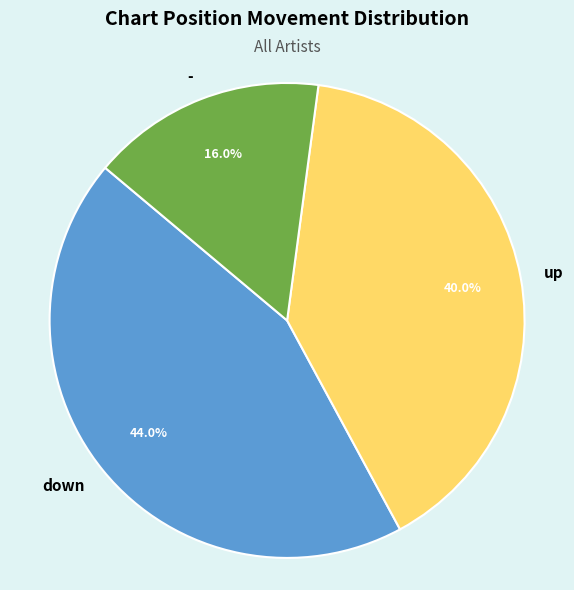

Is it true that - is 27% of the pie?

False